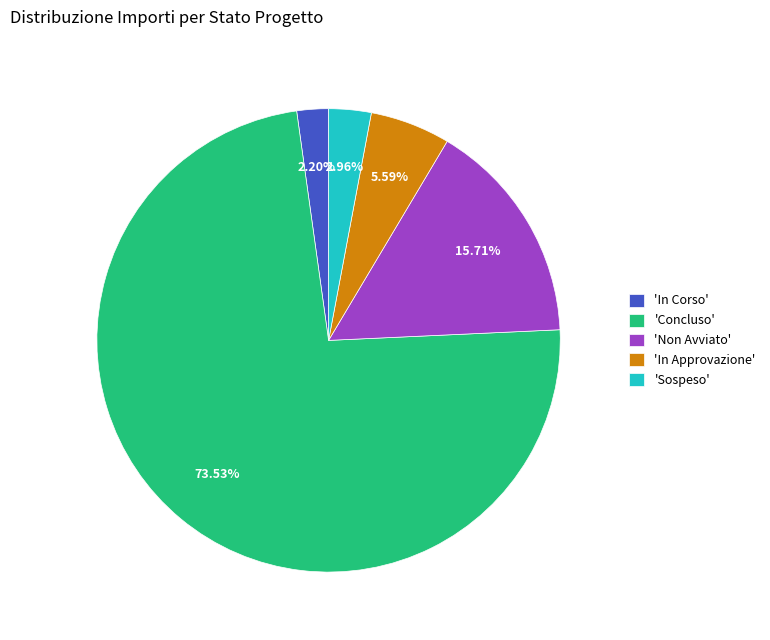

Is there any slice that represents more than half of the pie?

Yes